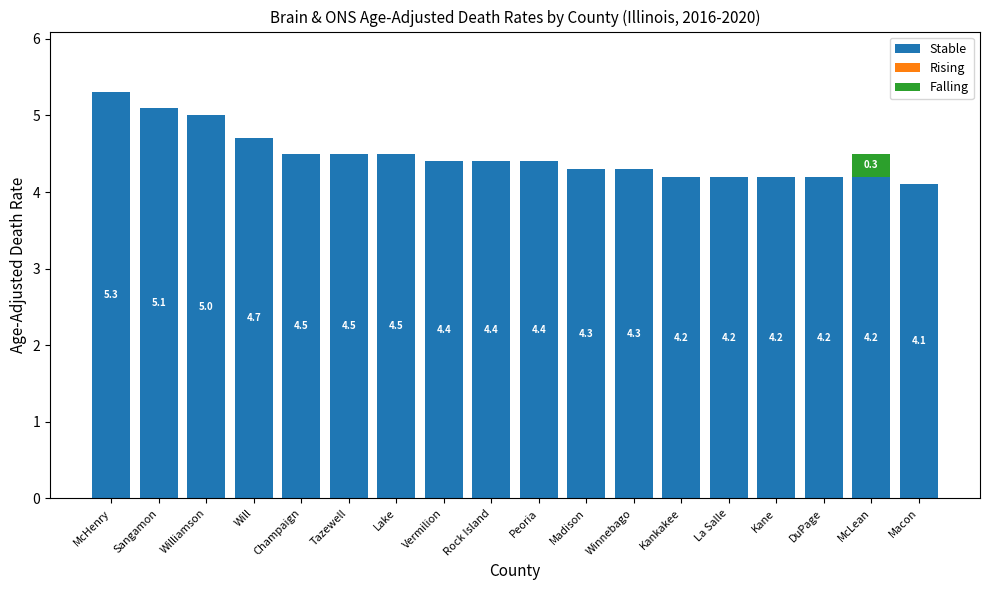

What is the total value across all series at Rock Island?

4.4